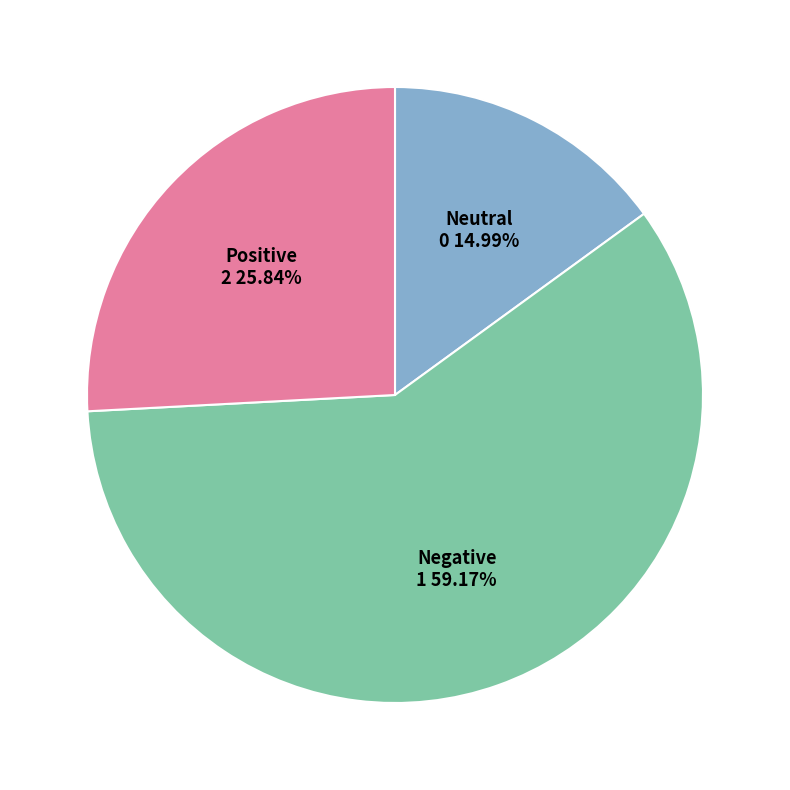

Between Positive and Negative, which is larger?

Negative